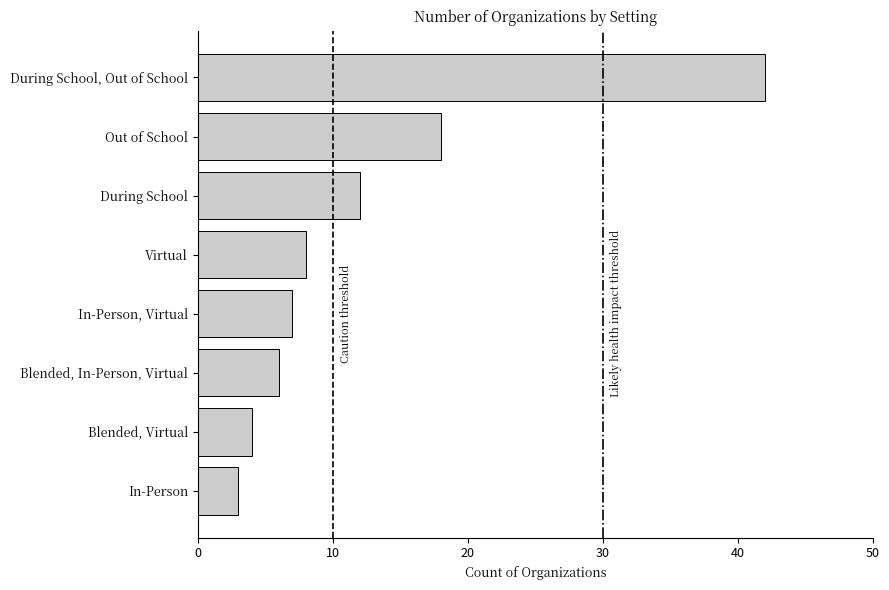

List the labels in order of value, smallest first.

In-Person, Blended, Virtual, Blended, In-Person, Virtual, In-Person, Virtual, Virtual, During School, Out of School, During School, Out of School